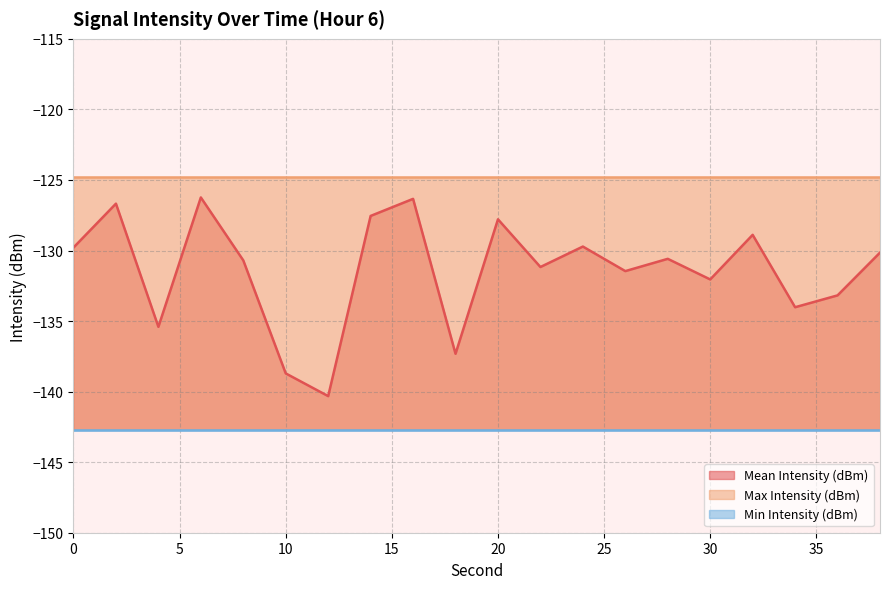

True or false: Min Intensity (dBm) and Max Intensity (dBm) cross at least once.

False